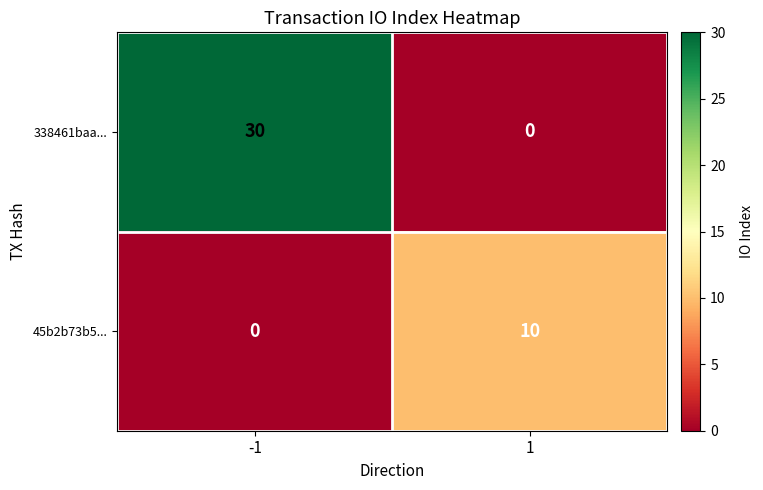

Count the number of categories in the chart.

2